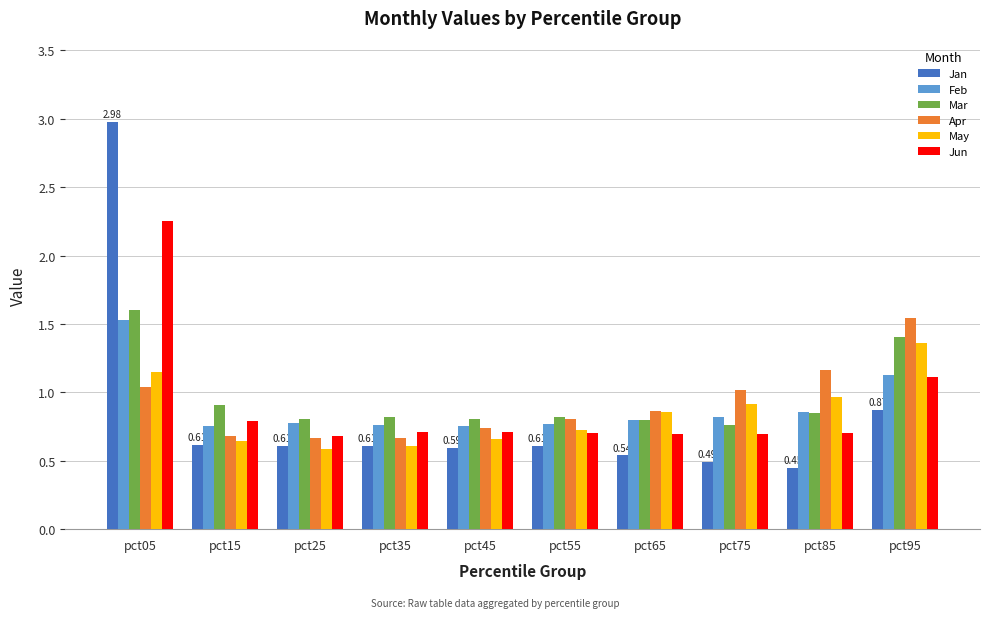

At how many categories does at least one series exceed 0?

10